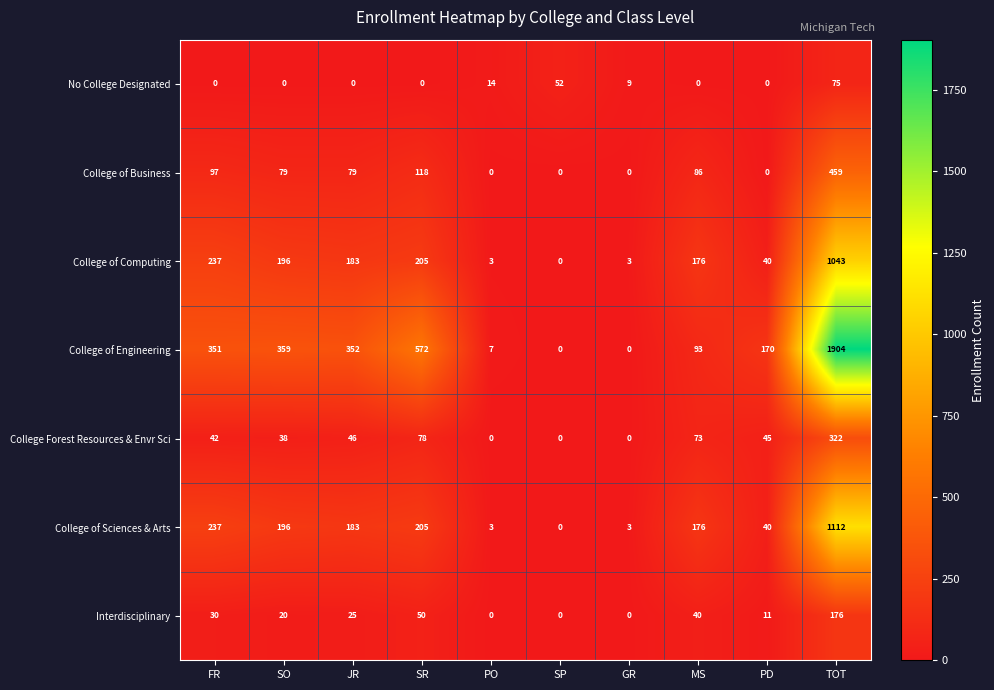

Which series changed the most between GR and PD?

College of Engineering